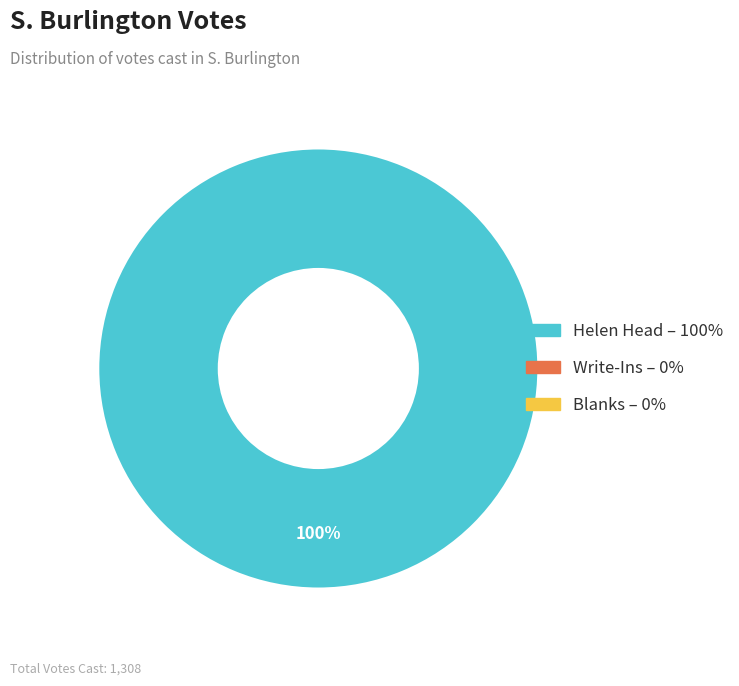

Is there a majority slice in this chart?

Yes